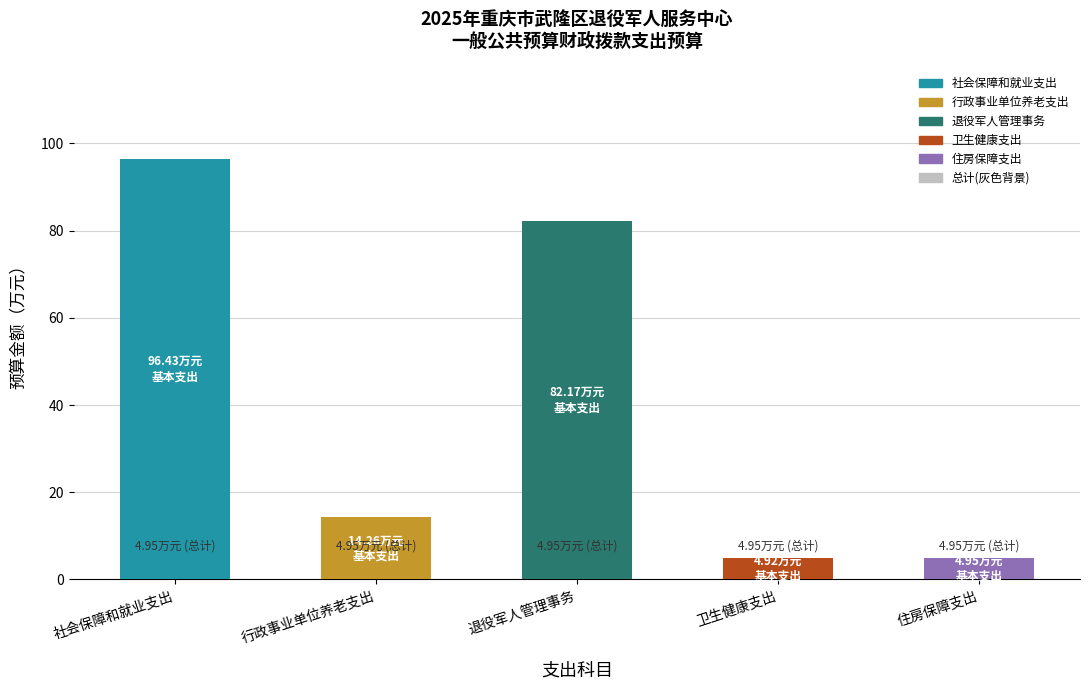

True or false: 总计 has a value of 7.3 at 住房保障支出.

False